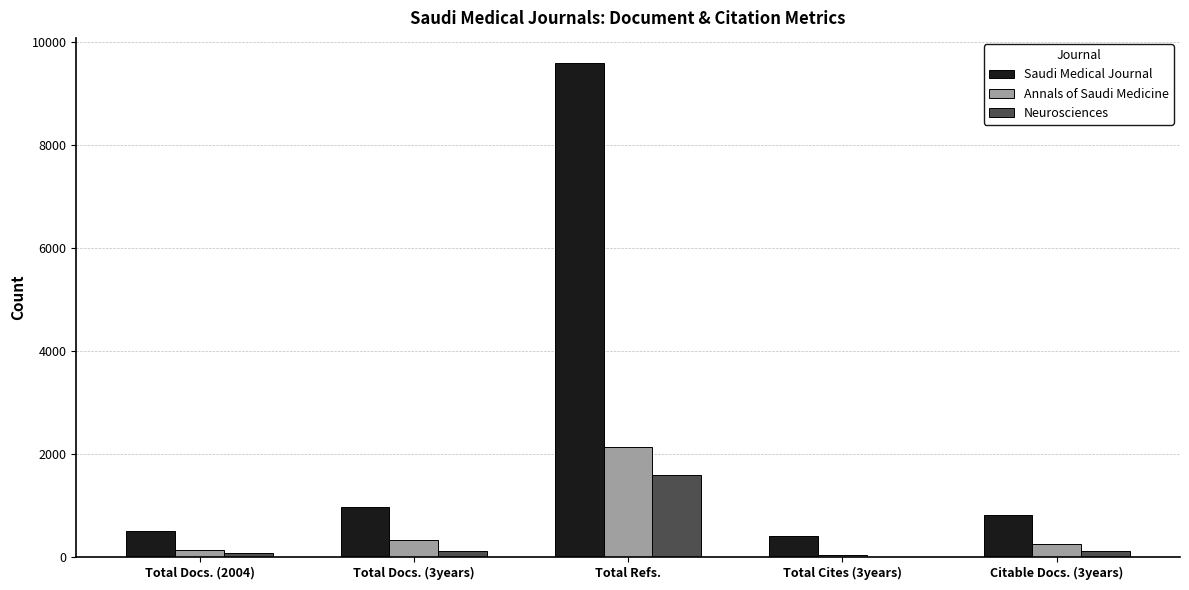

What is the maximum value for Saudi Medical Journal?

9606